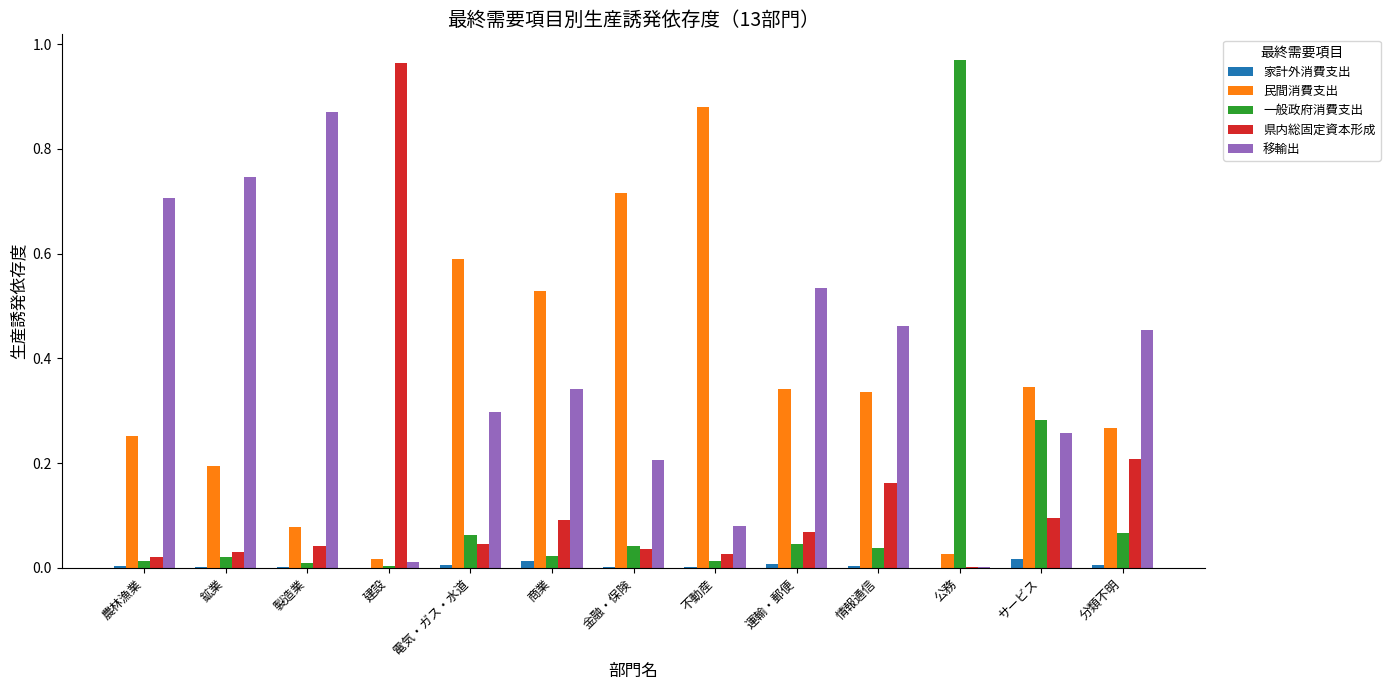

True or false: 家計外消費支出 has a value of 0.0 at 電気・ガス・水道.

True